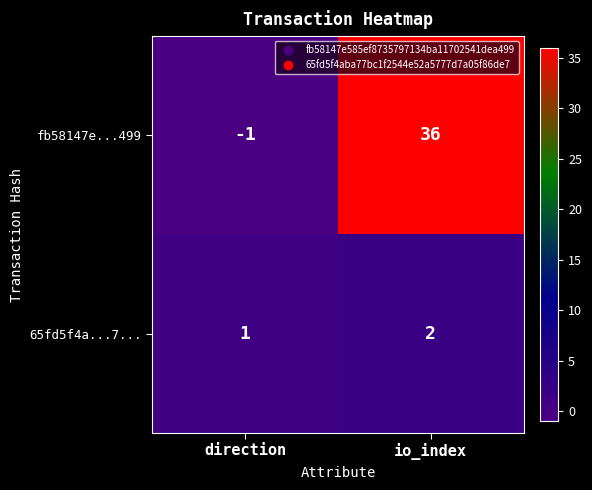

Which label corresponds to the smallest value in the chart?

direction